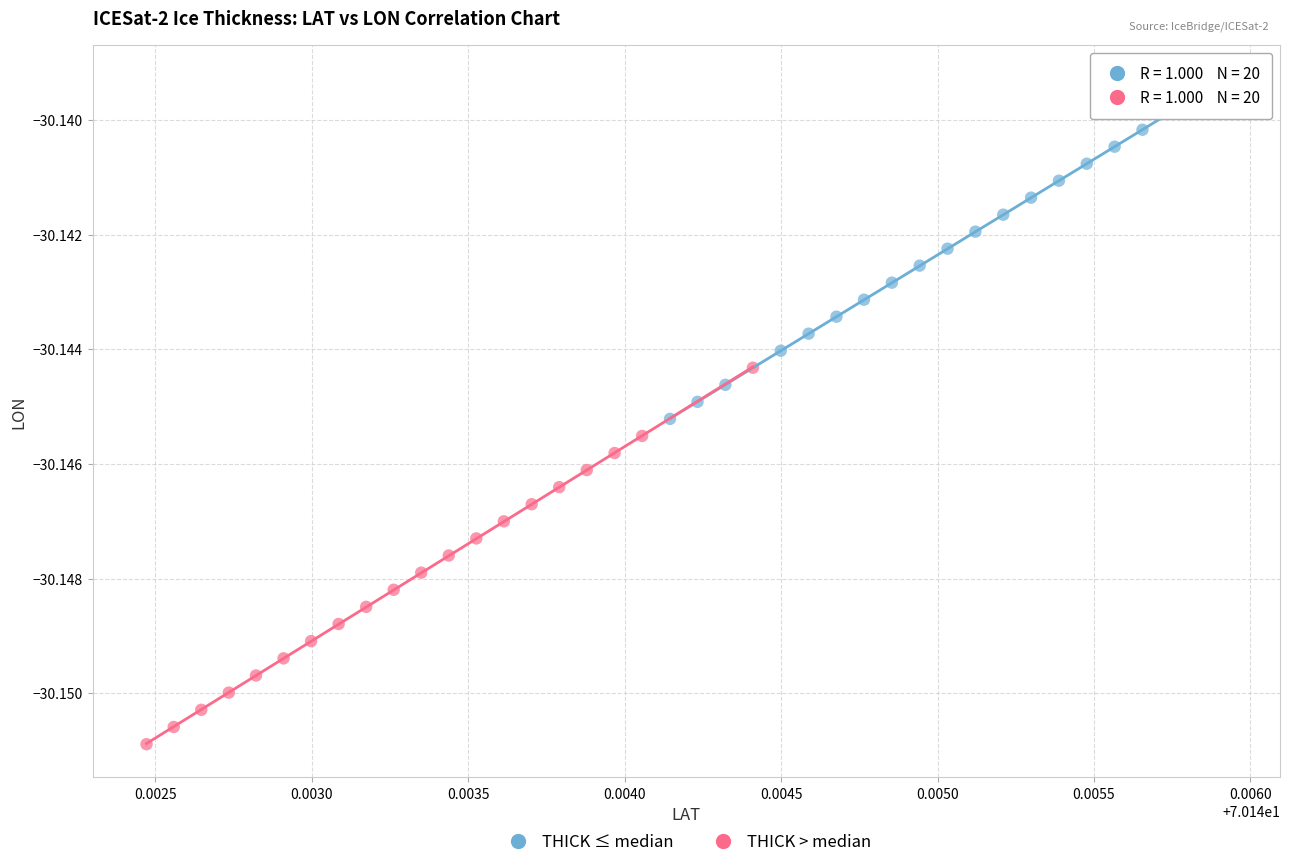

Which series contains the highest Y value?

THICK ≤ median